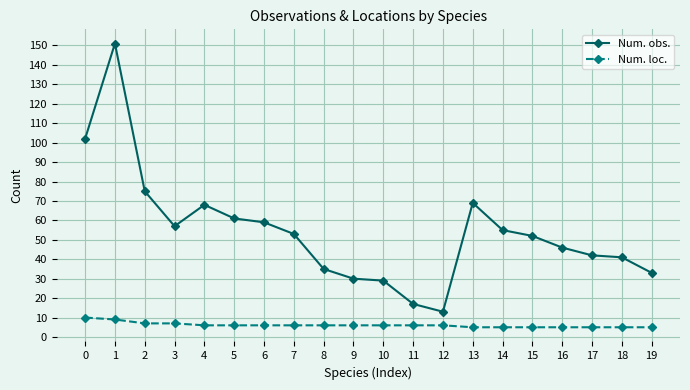

What is the sum of all Num. obs. values?

1088